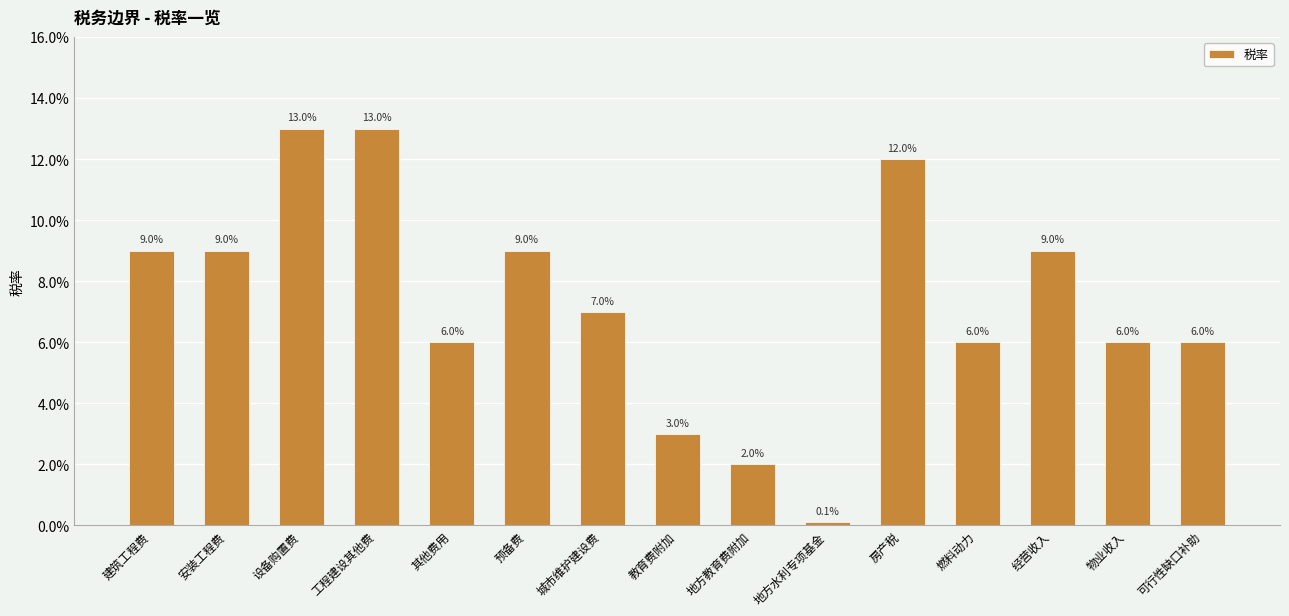

Are the bars horizontal?

No